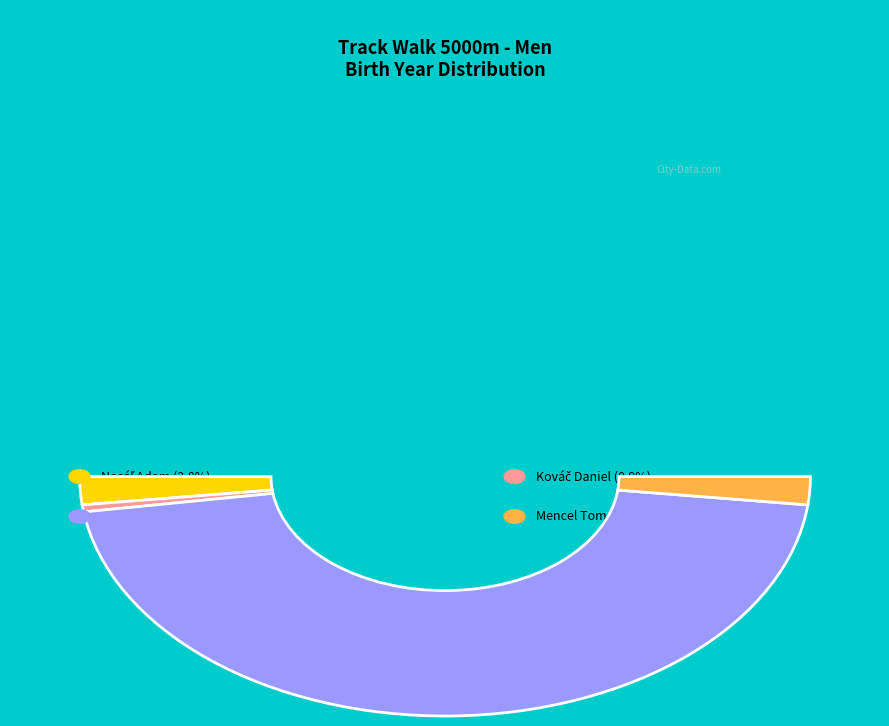

Combined, what portion of the pie is Kováč Daniel and Mencel Tomáš?

4.7%